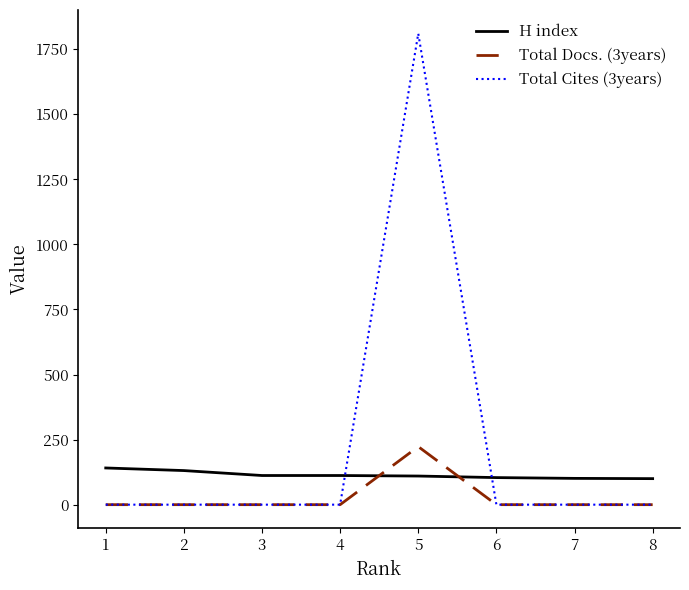

The value of Total Docs. (3years) at 4 is 0. True or false?

True